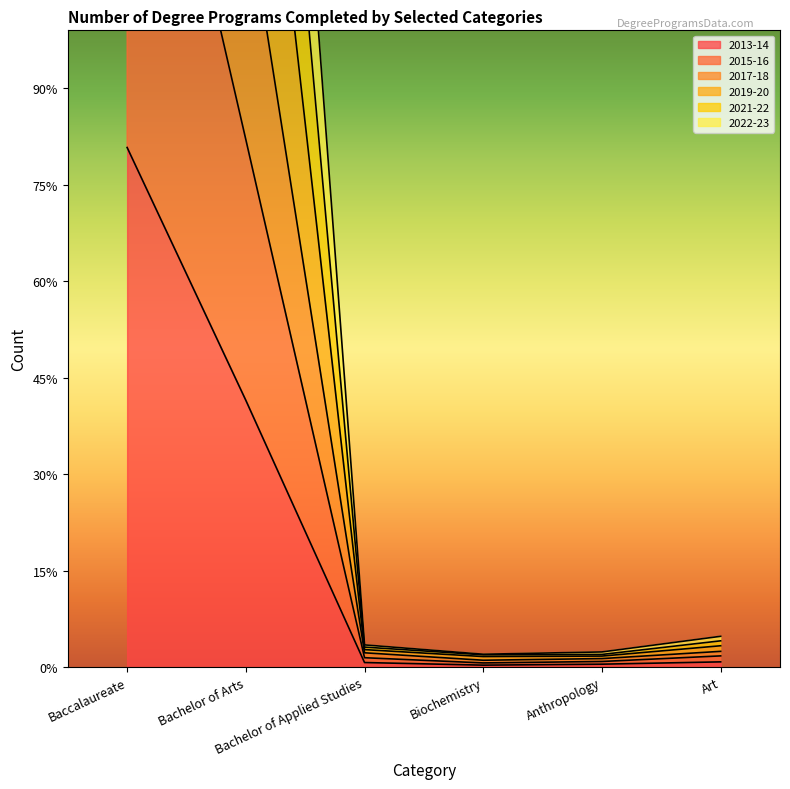

Does the chart display data point markers on the line(s)?

No